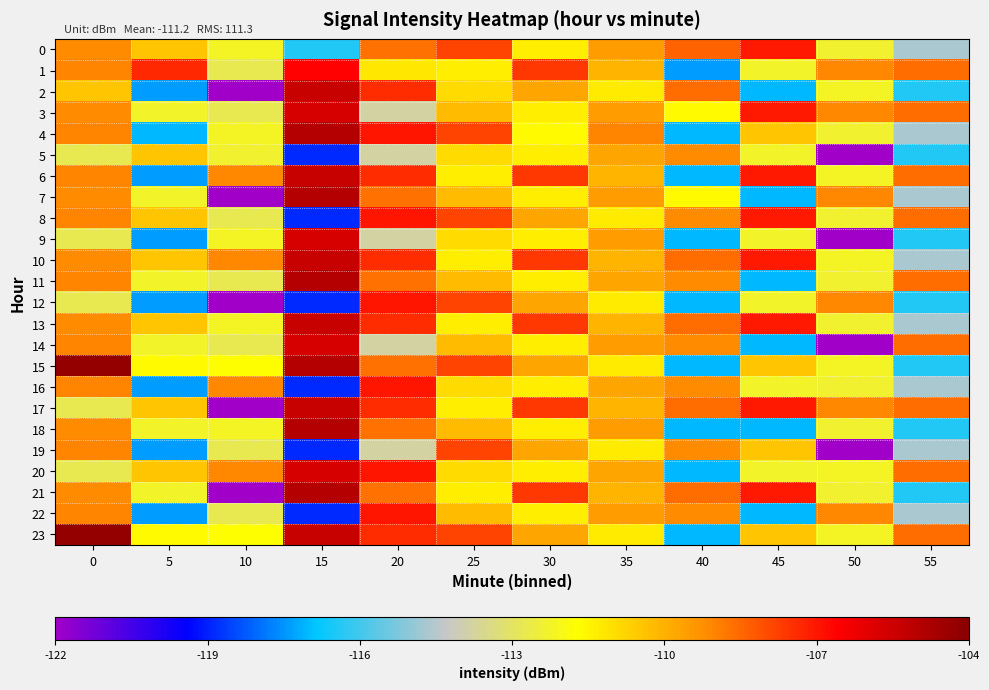

What is the total value across all series at 10?

-2732.3